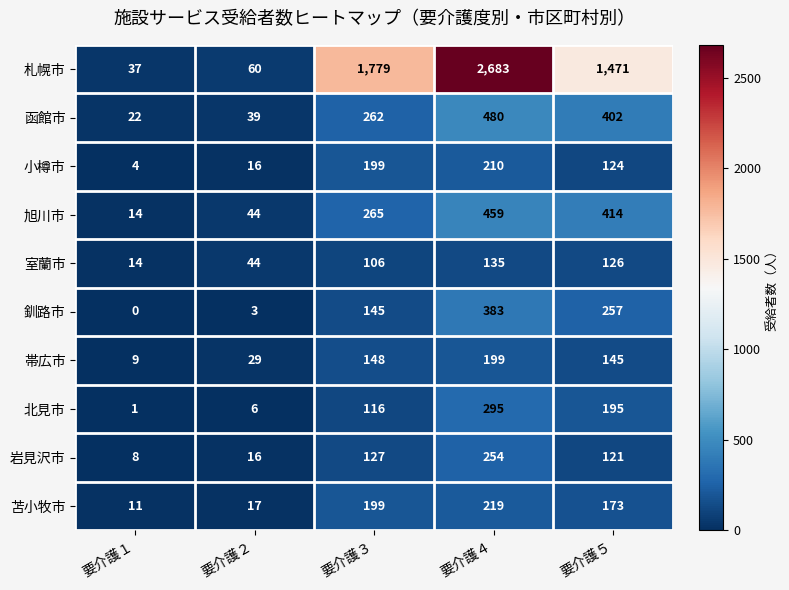

Which series has the widest spread of values?

札幌市